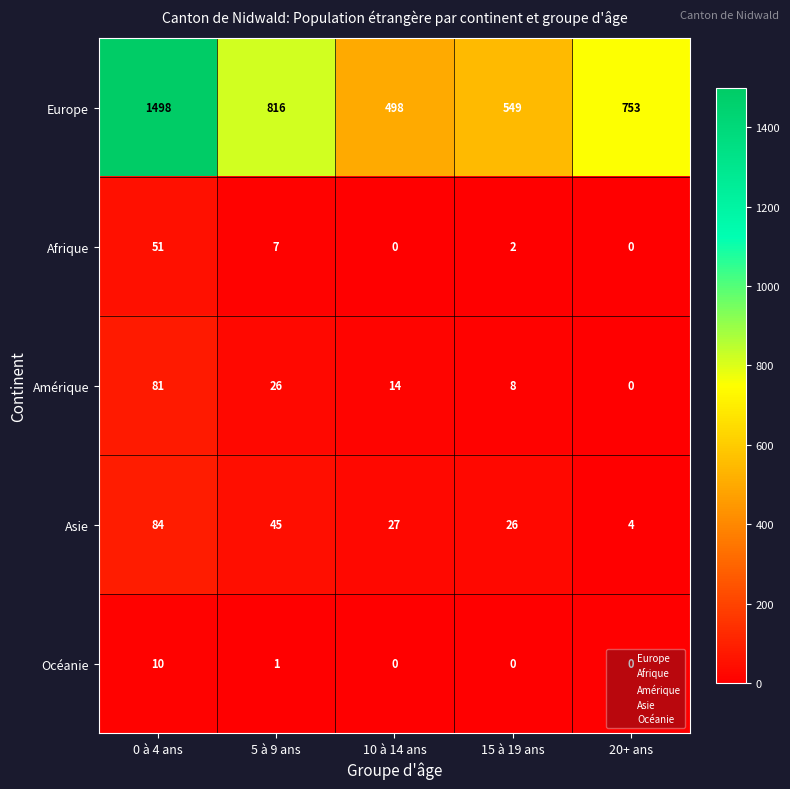

What is the difference between the Amérique values at 0 à 4 ans and 15 à 19 ans?

73